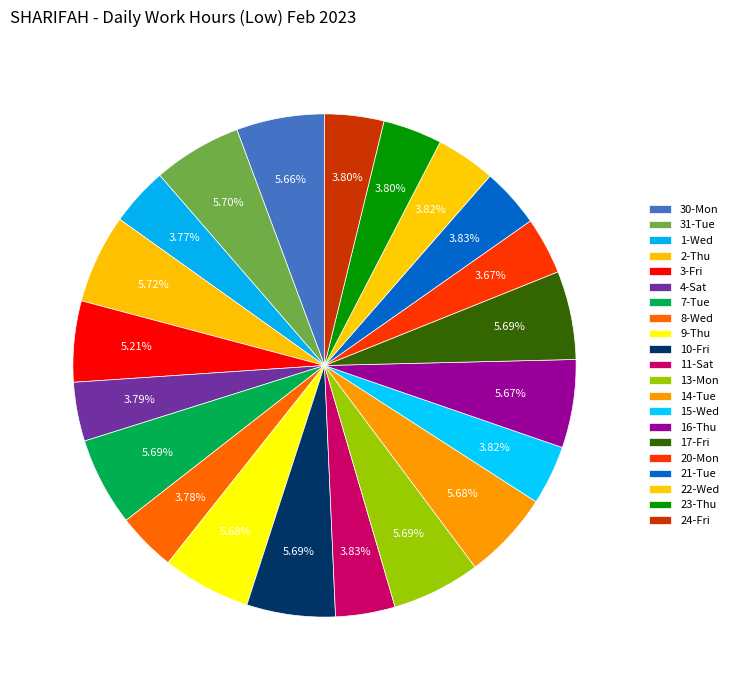

Rank the categories by value from highest to lowest.

2-Thu, 31-Tue, 7-Tue, 10-Fri, 17-Fri, 13-Mon, 9-Thu, 14-Tue, 16-Thu, 30-Mon, 3-Fri, 21-Tue, 11-Sat, 15-Wed, 22-Wed, 24-Fri, 23-Thu, 4-Sat, 8-Wed, 1-Wed, 20-Mon